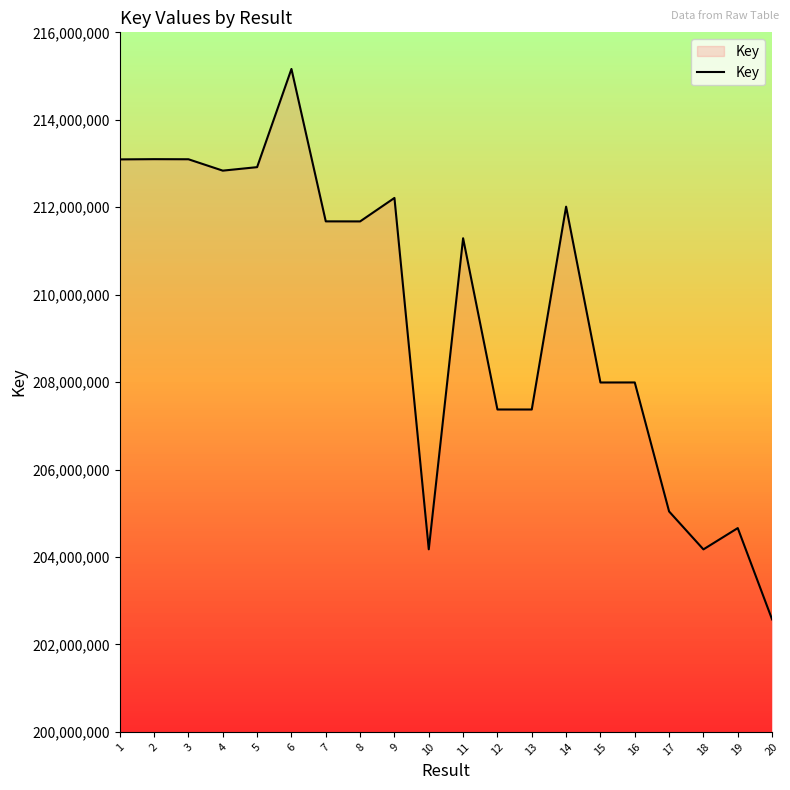

What is the smallest value displayed?

202572482